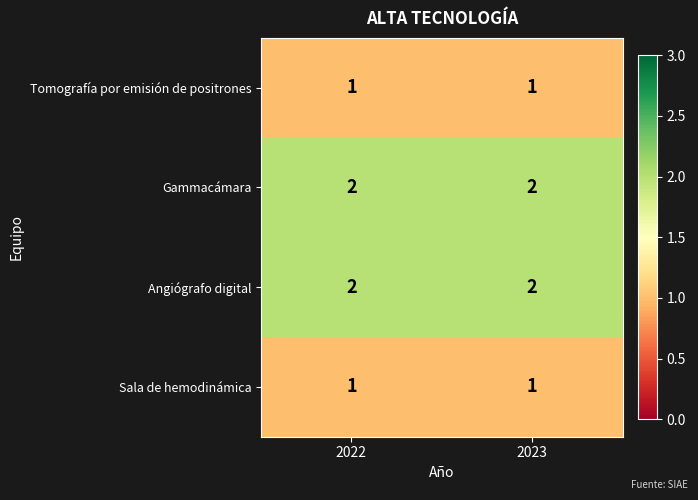

The value of Angiógrafo digital at 2023 is 2. True or false?

True